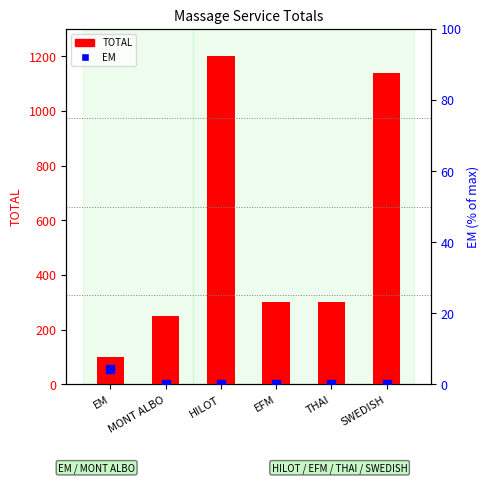

Which series has the largest total across all categories?

TOTAL